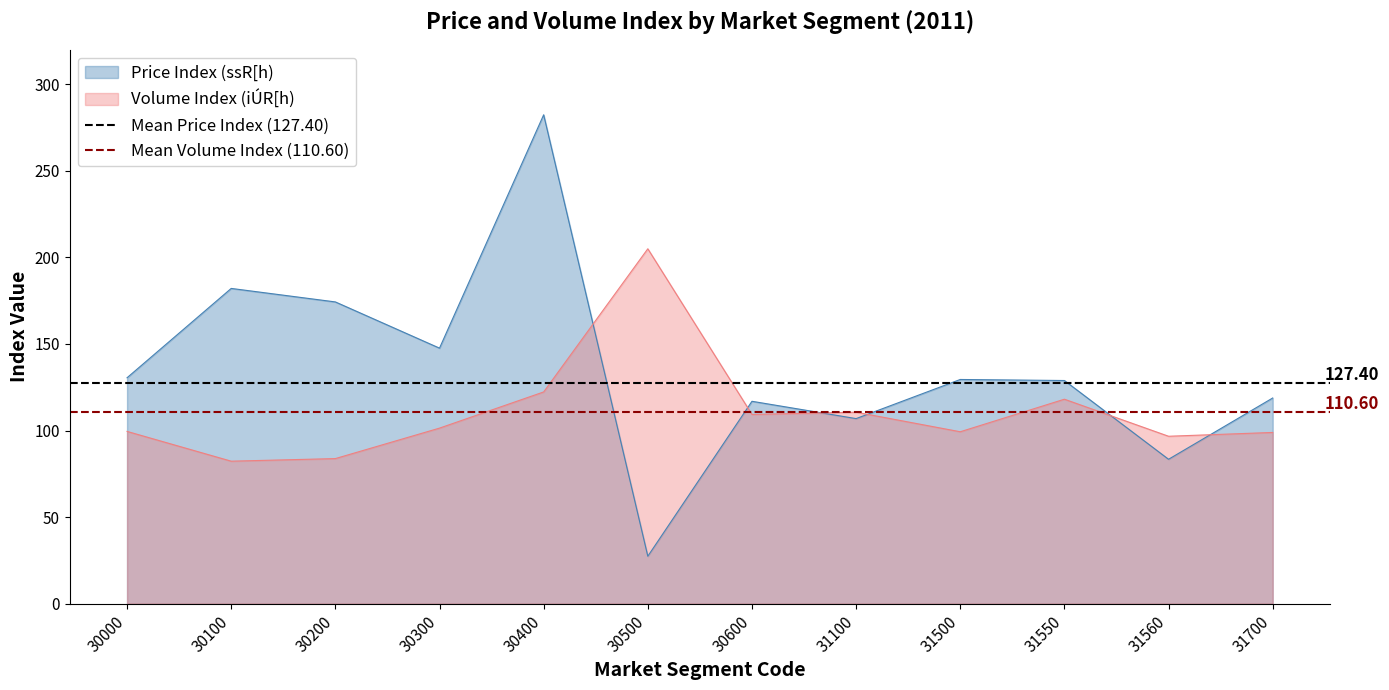

Is the value of Mean Volume Index (110.60) at 30000 greater than the value of Mean Price Index (127.40) at 30100?

No